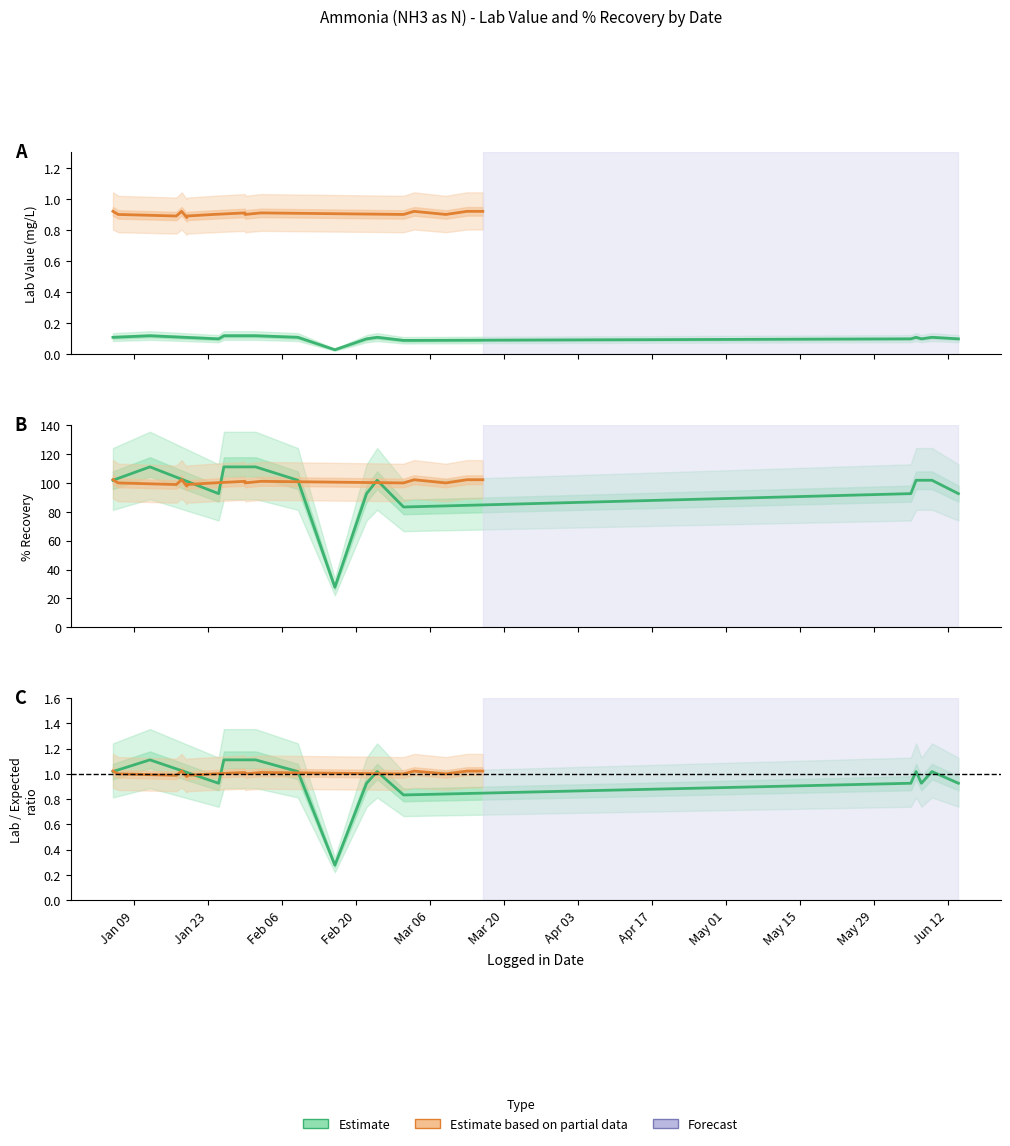

Reading left to right, transcribe all the data shown in this chart.

Estimate (N43): 1.0	1.1	0.9	1.1	1.1	1.0	0.3	0.9	1.0	0.8	0.9	1.0	0.9	1.0	0.9
Estimate based on partial data (N44): 1.0	1.0	1.0	1.0	1.0	1.0	1.0	1.0	1.0	1.0	1.0	1.0	1.0	1.0	1.0